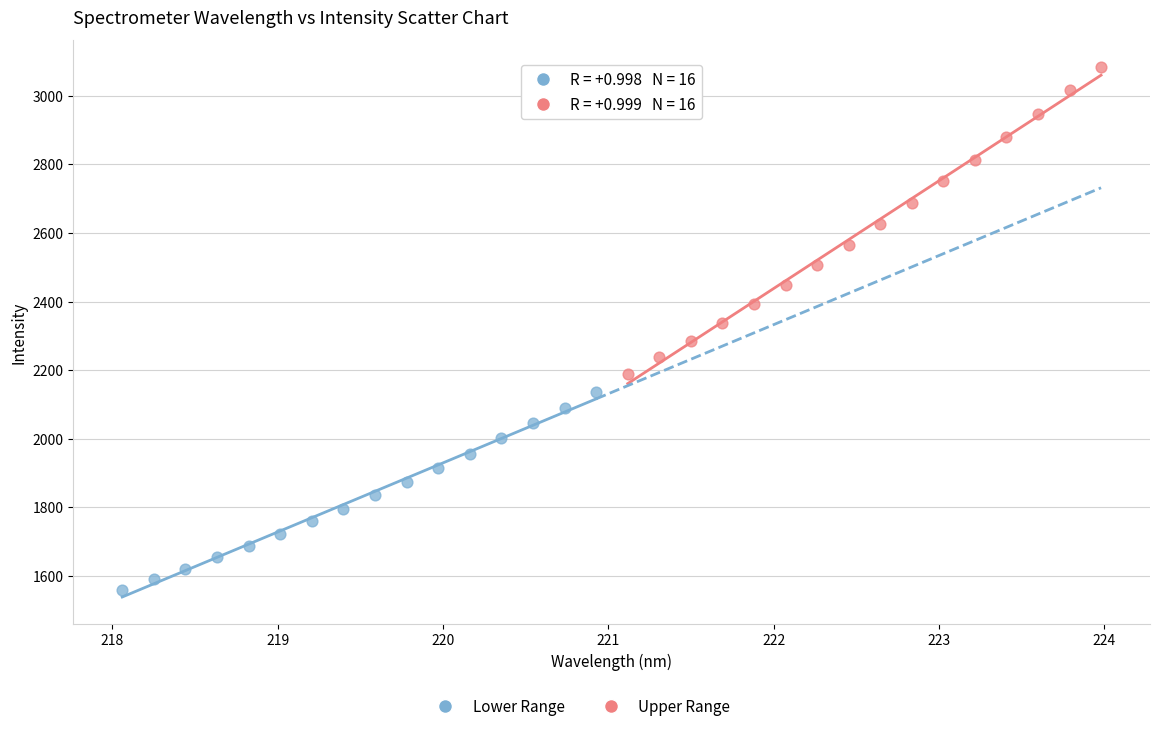

Which series contains the lowest Y value?

Lower Range